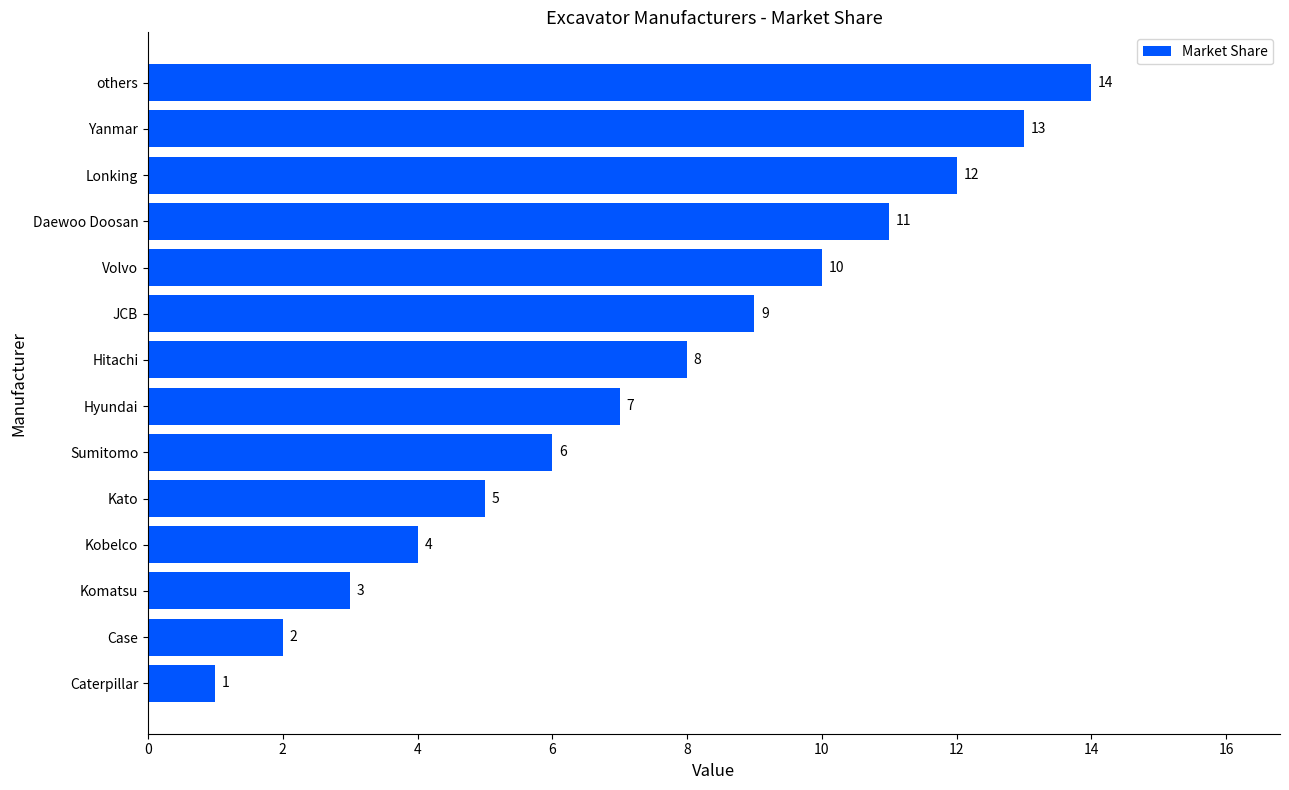

True or false: the data shows 1 at Caterpillar.

True